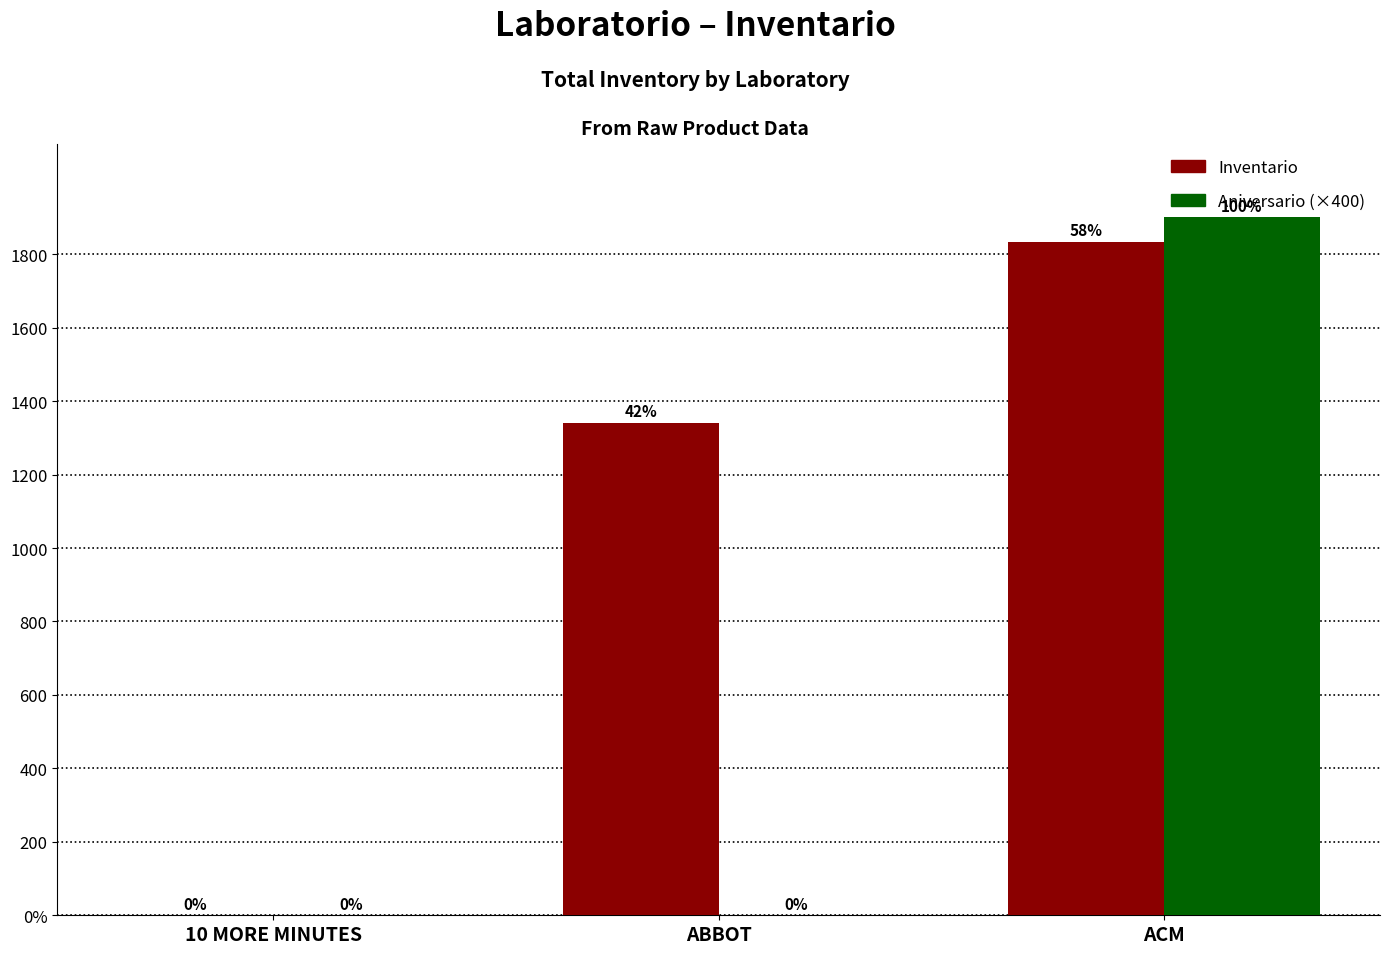

What are all the series names shown in the legend?

Inventario, Aniversario (×400)